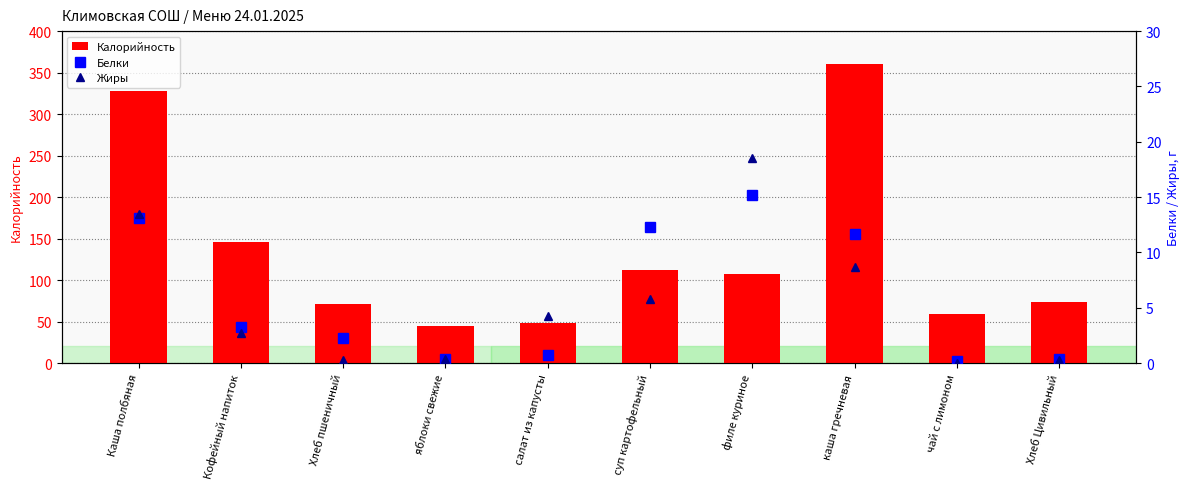

Which category has the lowest value across all series?

чай с лимоном